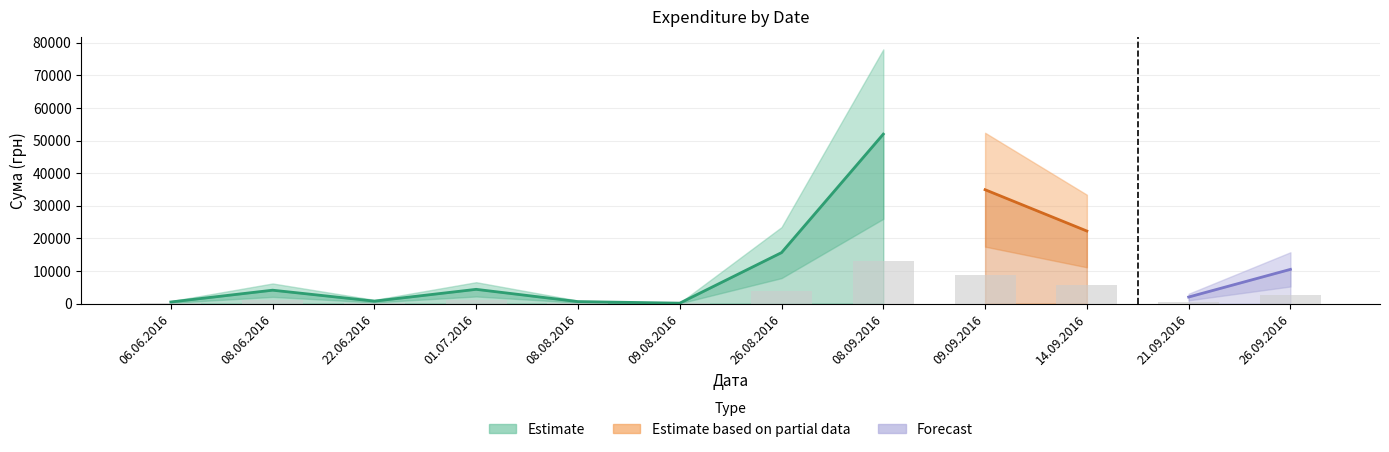

The value at 08.09.2016 is 25274.2. True or false?

False